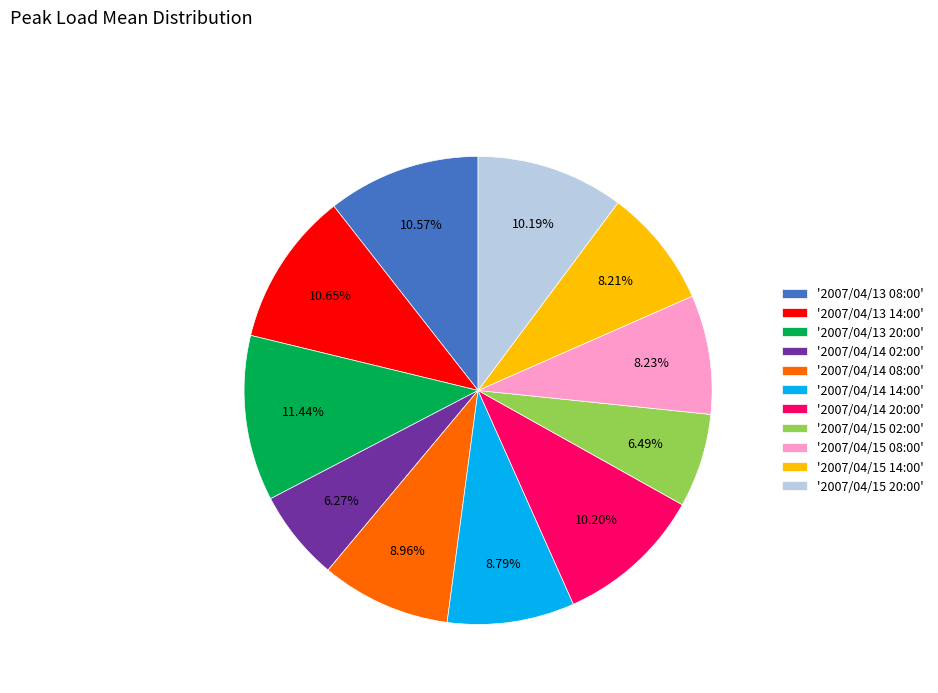

What is the ratio of the value at '2007/04/15 08:00' to the value at '2007/04/15 20:00'?

0.8